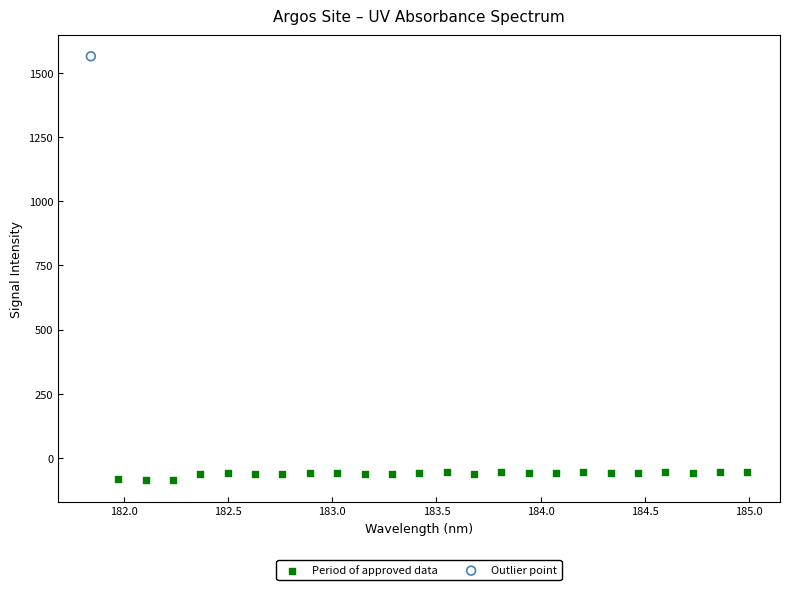

What are all the series names shown in the legend?

Period of approved data, Outlier point